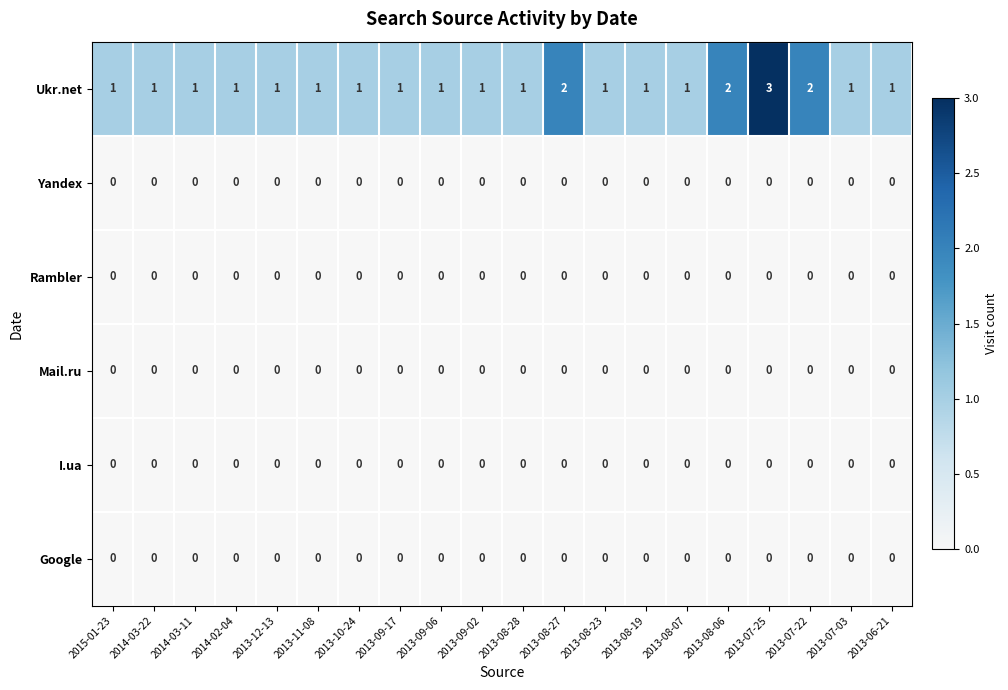

What is the greatest value displayed?

3